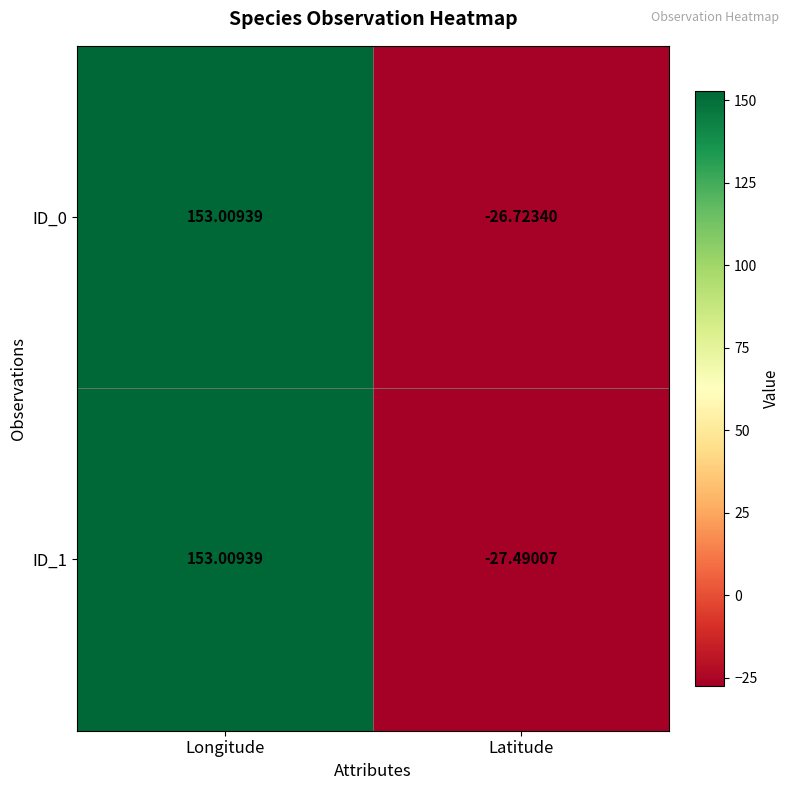

Rank the categories by ID_1 value from lowest to highest.

Latitude, Longitude